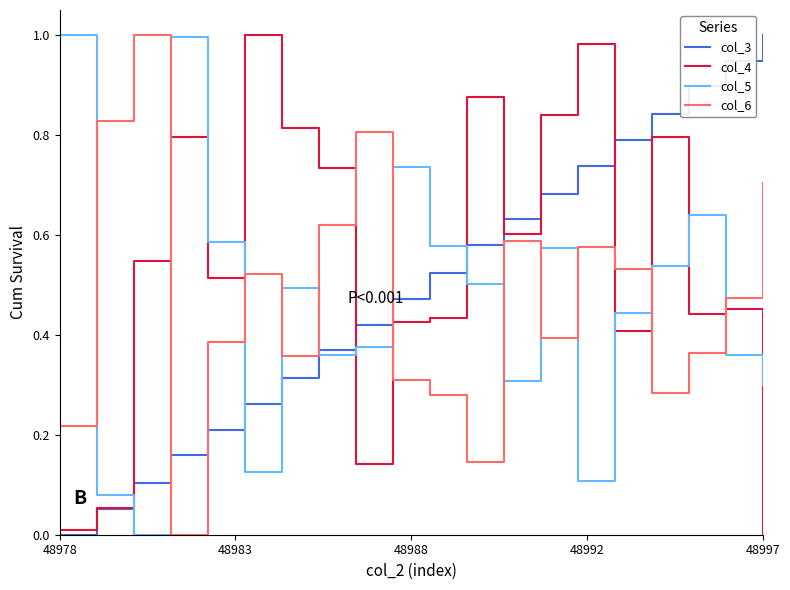

Which series has the largest total across all categories?

col_4